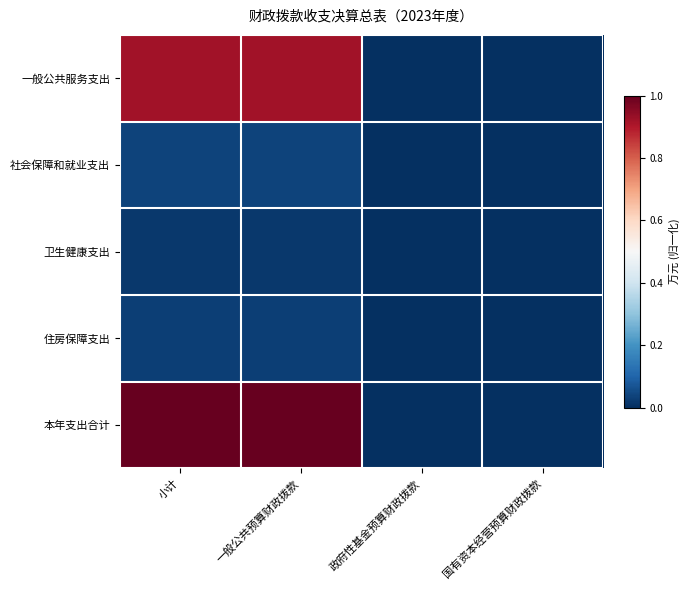

Reading left to right, what are all the values shown in this chart?

一般公共服务支出: 小计=0.9	一般公共预算财政拨款=0.9	政府性基金预算财政拨款=0.0	国有资本经营预算财政拨款=0.0
社会保障和就业支出: 小计=0.0	一般公共预算财政拨款=0.0	政府性基金预算财政拨款=0.0	国有资本经营预算财政拨款=0.0
卫生健康支出: 小计=0.0	一般公共预算财政拨款=0.0	政府性基金预算财政拨款=0.0	国有资本经营预算财政拨款=0.0
住房保障支出: 小计=0.0	一般公共预算财政拨款=0.0	政府性基金预算财政拨款=0.0	国有资本经营预算财政拨款=0.0
本年支出合计: 小计=1.0	一般公共预算财政拨款=1.0	政府性基金预算财政拨款=0.0	国有资本经营预算财政拨款=0.0